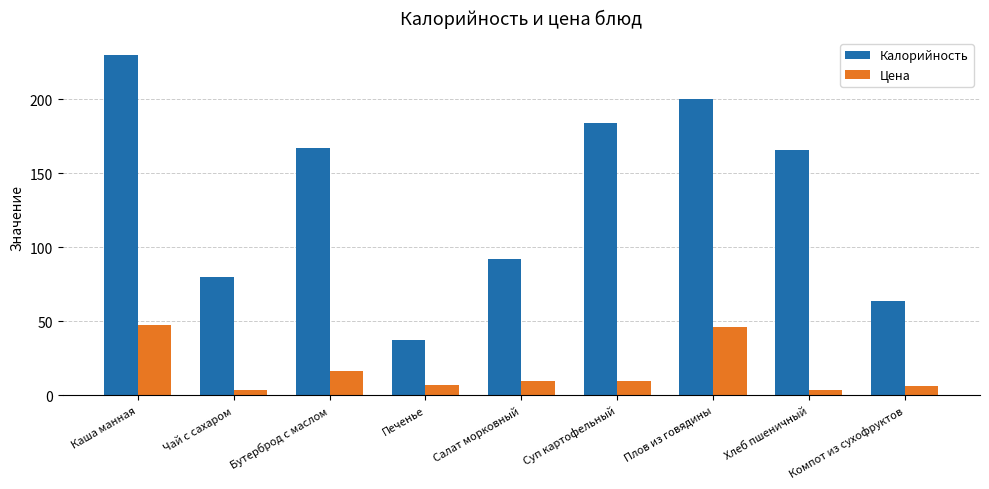

What is the value of the Цена bar at the 2nd from the left?

3.5